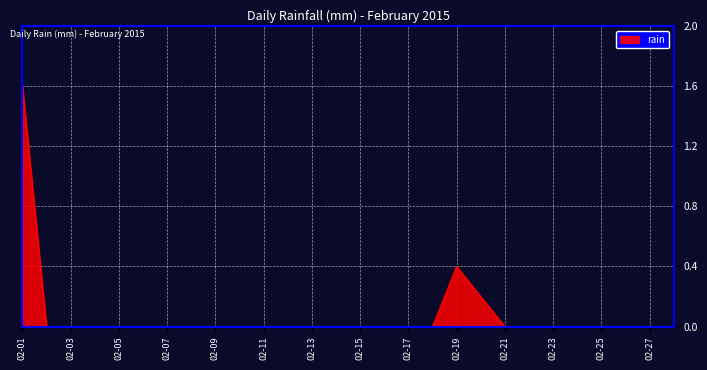

What is the difference between the maximum and minimum values?

1.6